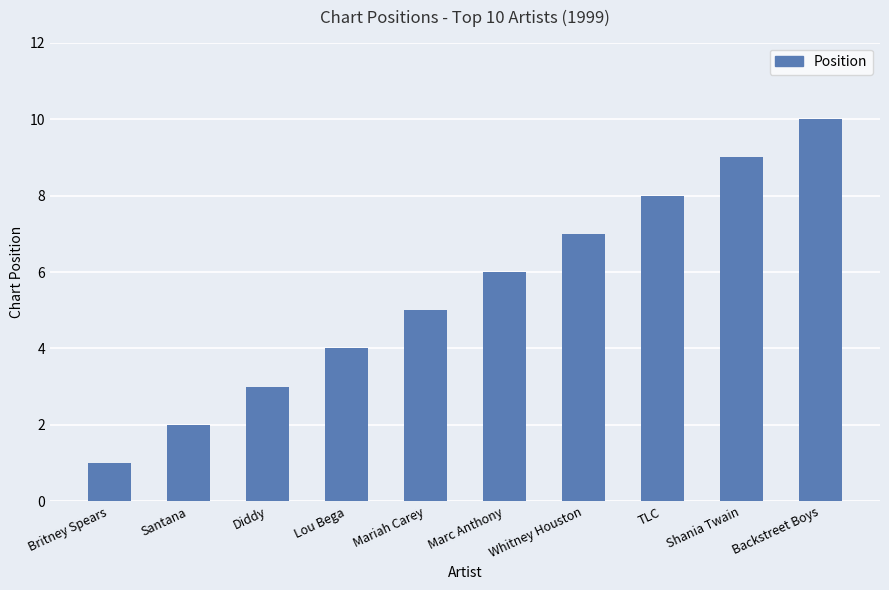

What is the sum of the values at TLC and Marc Anthony?

14